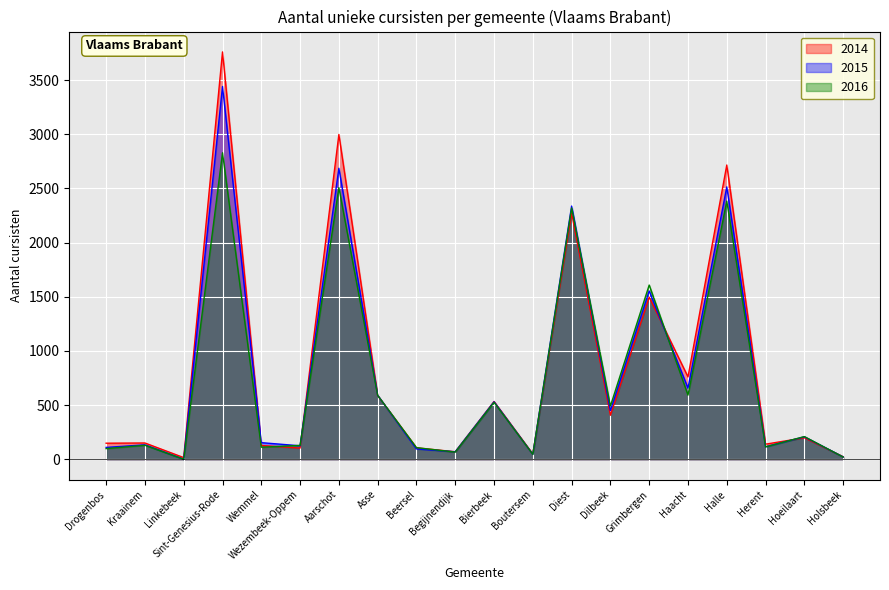

Which has a higher value, Asse or Kraainem?

Asse